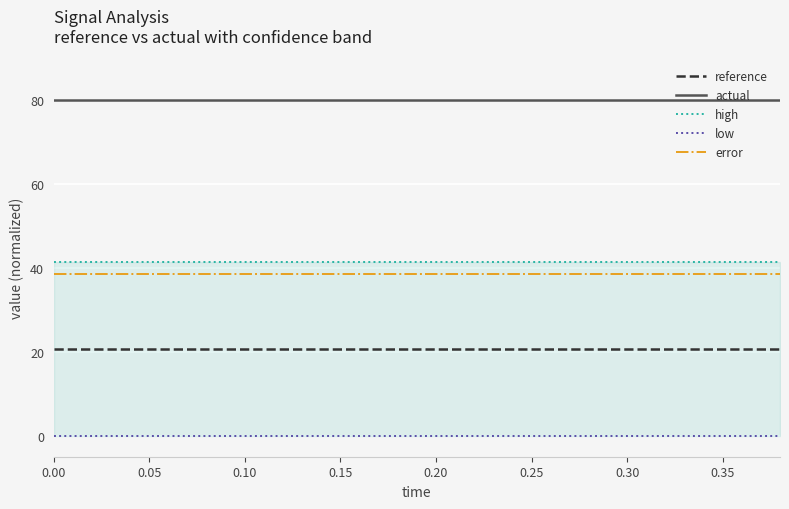

What are all the series names shown in the legend?

reference, actual, high, low, error